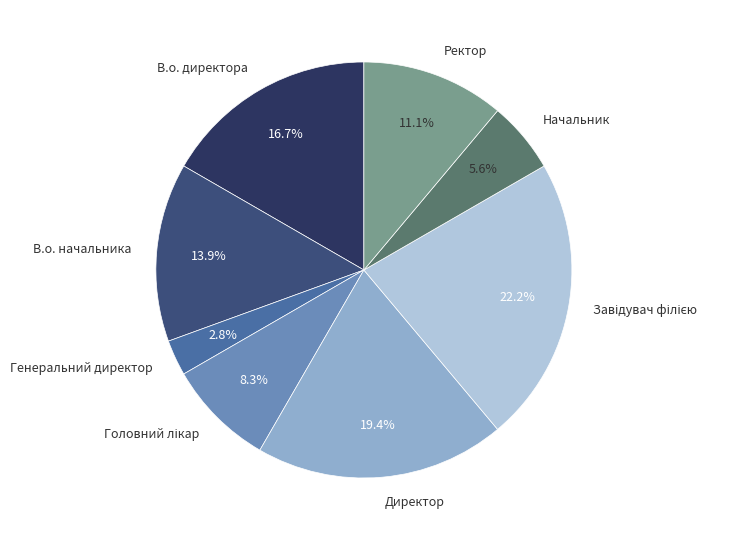

Which has a higher value, Генеральний директор or Ректор?

Ректор